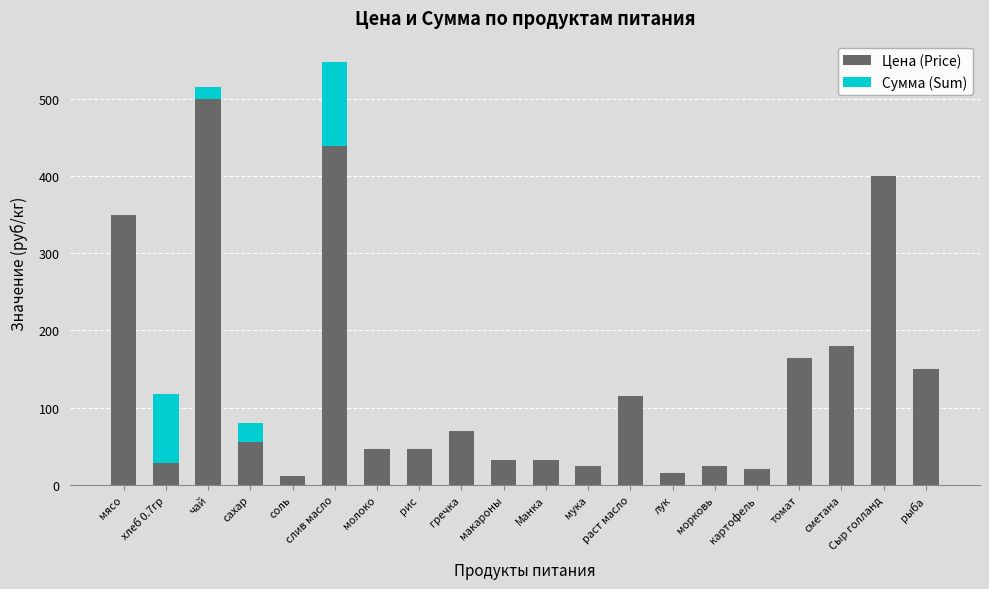

What is the sum of all Цена (Price) values?

2705.8